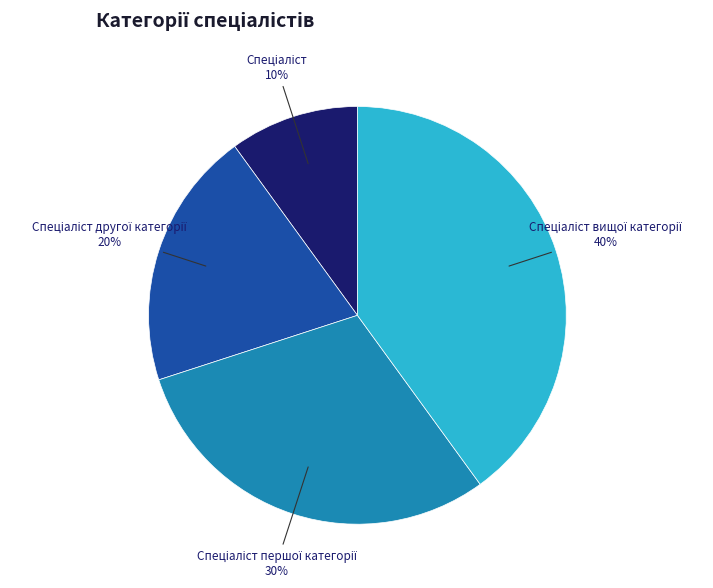

Does any single category account for the majority?

No